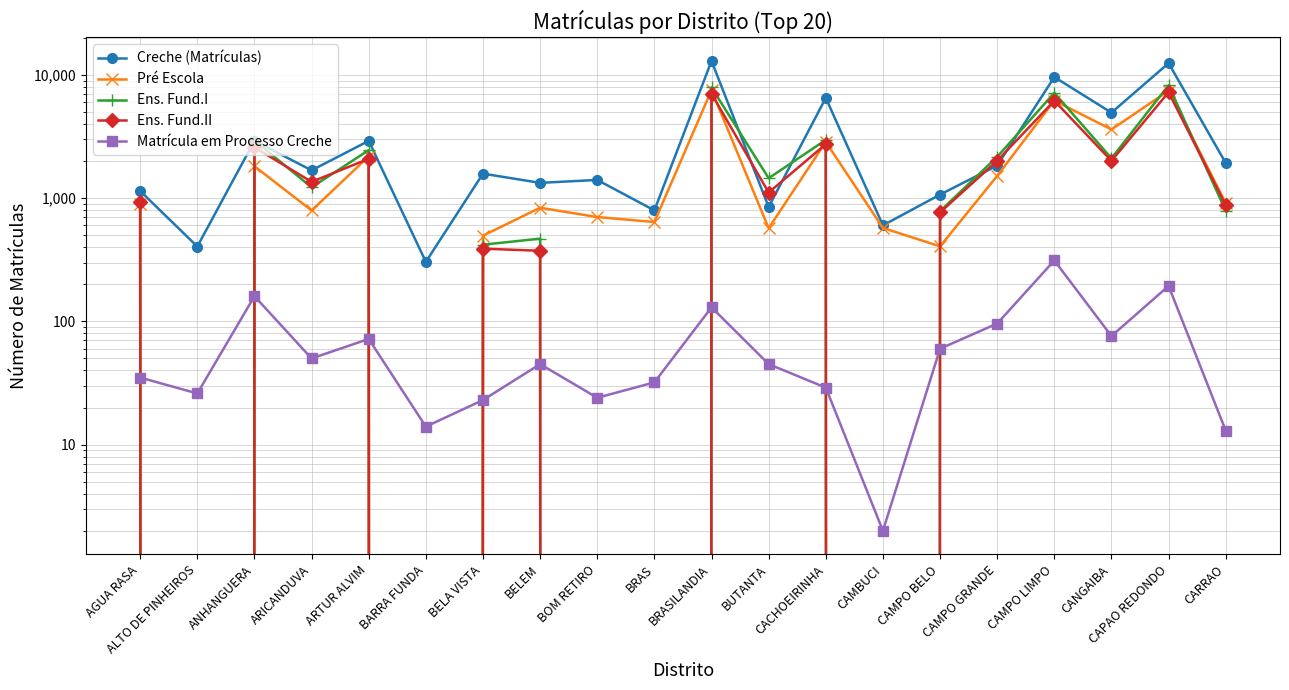

Between ANHANGUERA and BARRA FUNDA, which series saw the biggest shift?

Ens. Fund.I